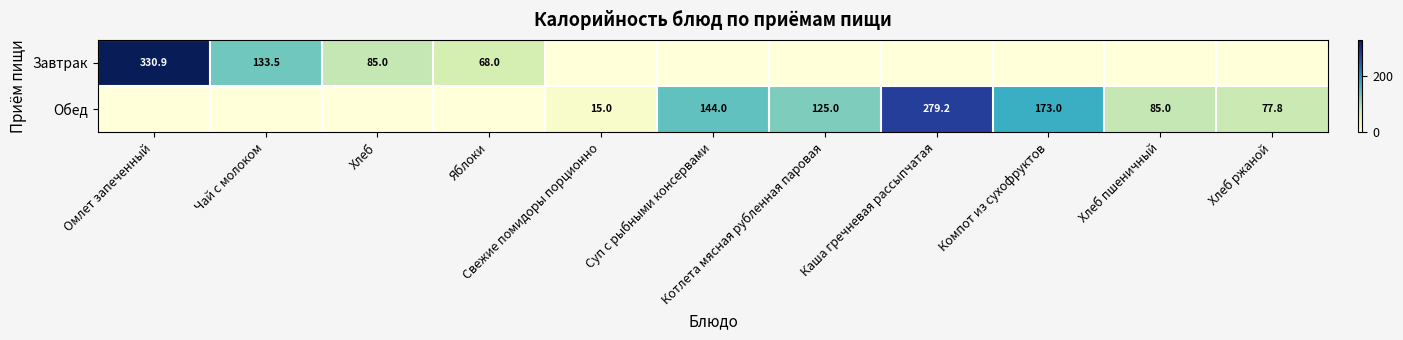

Where is Обед nearest to the value 139?

Суп с рыбными консервами